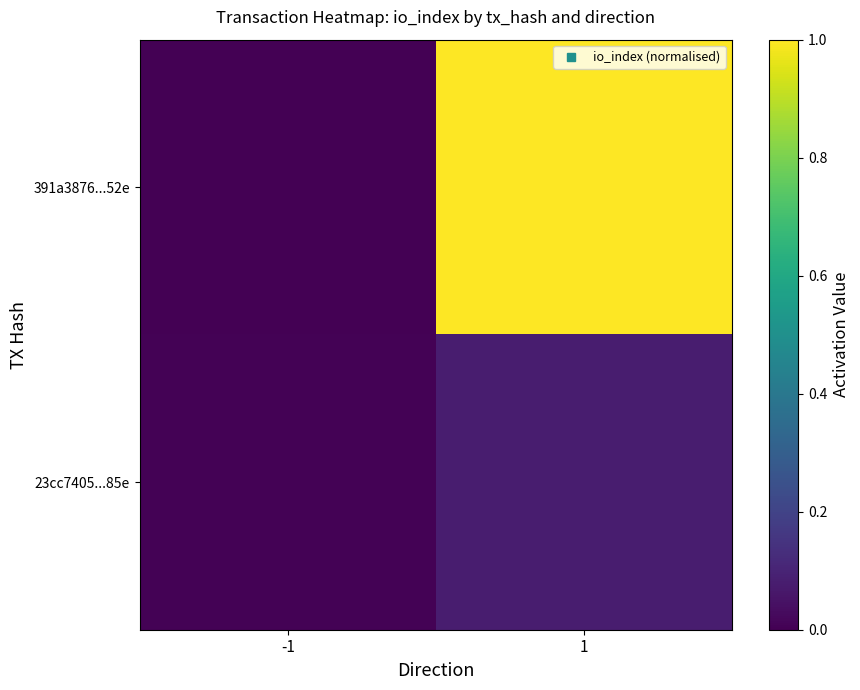

Between -1 and 1, which is larger?

1